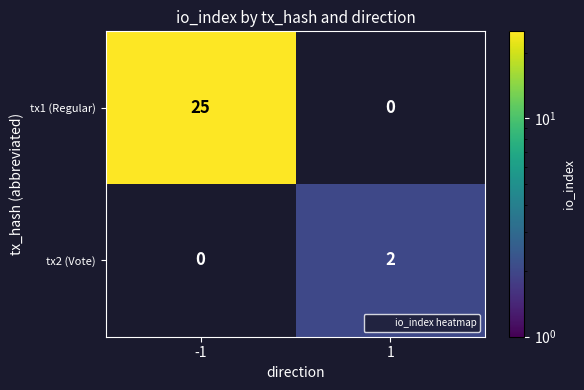

Is it true that tx2 (Vote) equals 1.1 at 1?

False